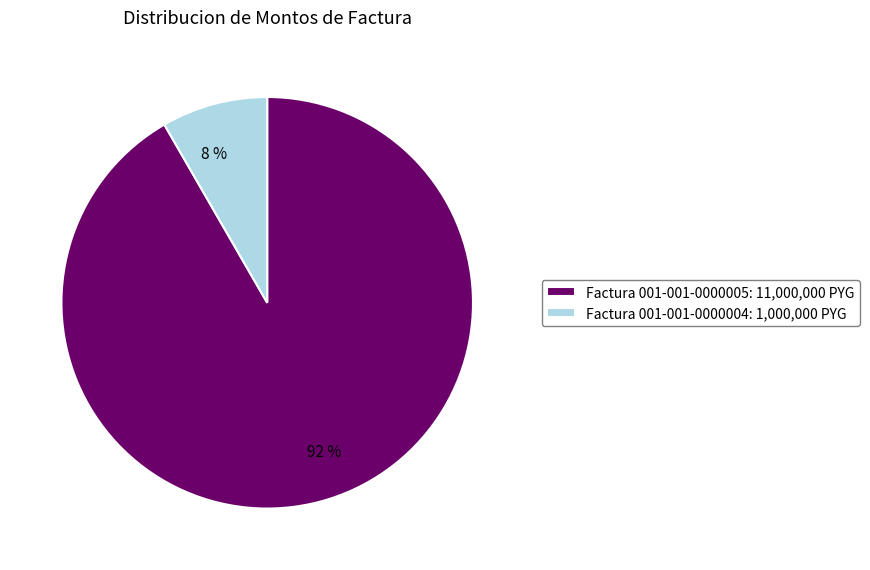

The Factura 001-001-0000005 slice represents 92% of the pie. True or false?

True